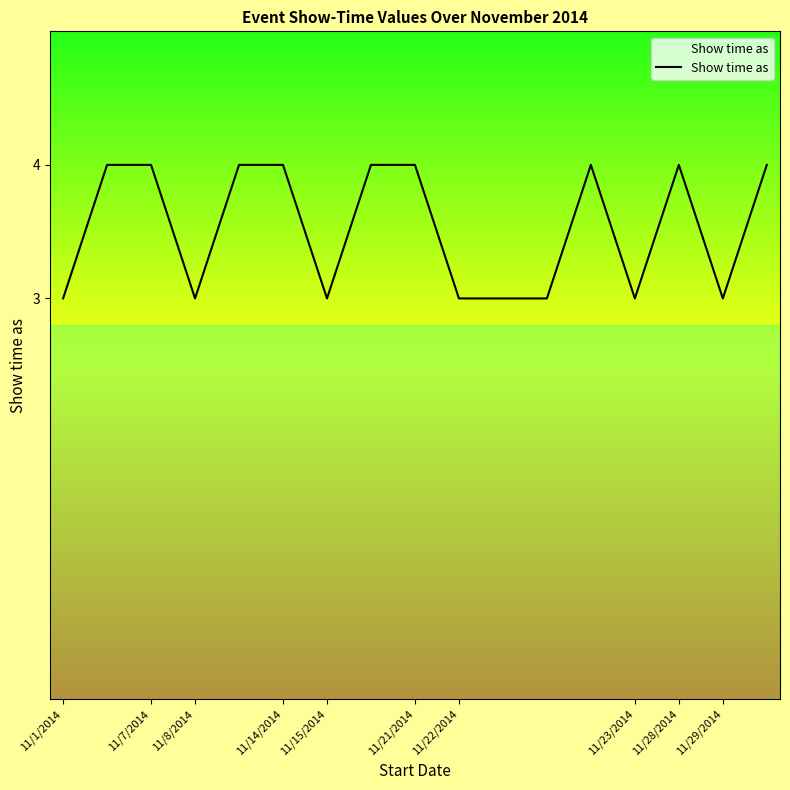

What is the greatest value displayed?

4